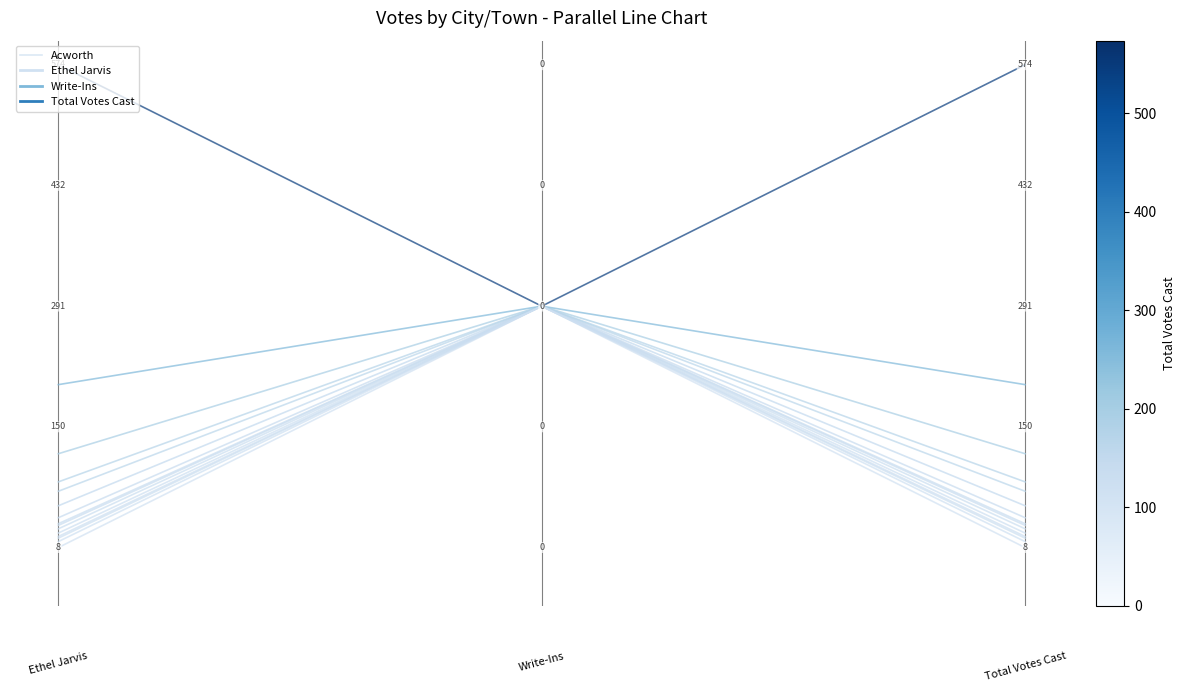

What is the maximum value for Acworth?

0.5